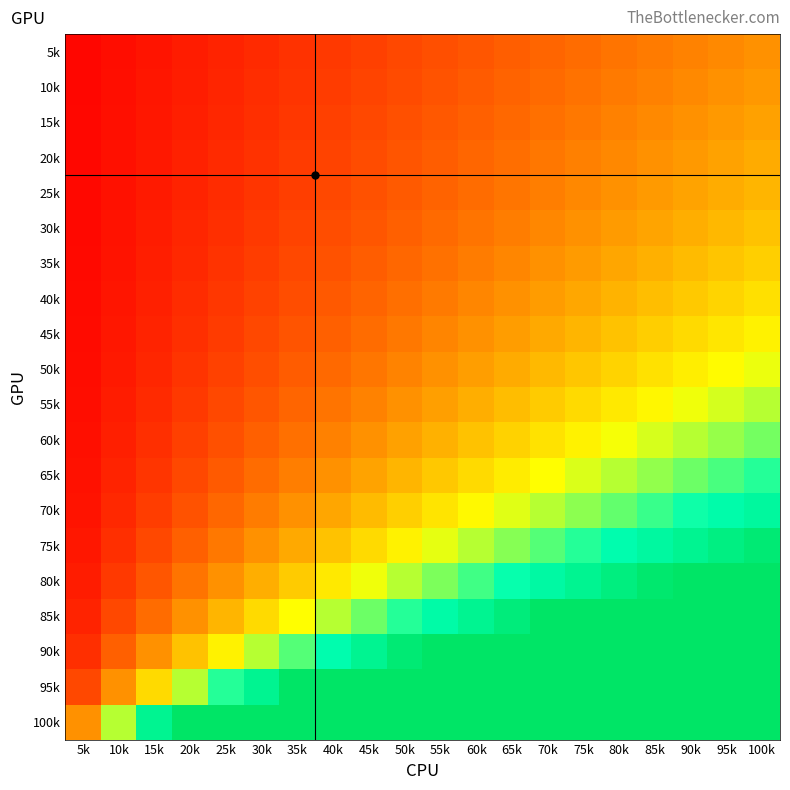

Reading left to right, transcribe all the data shown in this chart.

5k: 5k=0.0	10k=0.1	15k=0.1	20k=0.2	25k=0.2	30k=0.3	35k=0.3	40k=0.4	45k=0.4	50k=0.5	55k=0.5	60k=0.6	65k=0.6	70k=0.7	75k=0.7	80k=0.8	85k=0.8	90k=0.9	95k=0.9	100k=1.0
10k: 5k=0.1	10k=0.1	15k=0.2	20k=0.2	25k=0.3	30k=0.3	35k=0.4	40k=0.4	45k=0.5	50k=0.5	55k=0.6	60k=0.6	65k=0.7	70k=0.7	75k=0.8	80k=0.8	85k=0.9	90k=0.9	95k=1.0	100k=1.1
15k: 5k=0.1	10k=0.1	15k=0.2	20k=0.2	25k=0.3	30k=0.3	35k=0.4	40k=0.4	45k=0.5	50k=0.6	55k=0.6	60k=0.7	65k=0.7	70k=0.8	75k=0.8	80k=0.9	85k=0.9	90k=1.0	95k=1.1	100k=1.1
20k: 5k=0.1	10k=0.1	15k=0.2	20k=0.2	25k=0.3	30k=0.4	35k=0.4	40k=0.5	45k=0.5	50k=0.6	55k=0.6	60k=0.7	65k=0.8	70k=0.8	75k=0.9	80k=0.9	85k=1.0	90k=1.1	95k=1.1	100k=1.2
25k: 5k=0.1	10k=0.1	15k=0.2	20k=0.2	25k=0.3	30k=0.4	35k=0.4	40k=0.5	45k=0.6	50k=0.6	55k=0.7	60k=0.7	65k=0.8	70k=0.9	75k=0.9	80k=1.0	85k=1.1	90k=1.1	95k=1.2	100k=1.2
30k: 5k=0.1	10k=0.1	15k=0.2	20k=0.3	25k=0.3	30k=0.4	35k=0.5	40k=0.5	45k=0.6	50k=0.7	55k=0.7	60k=0.8	65k=0.9	70k=0.9	75k=1.0	80k=1.1	85k=1.1	90k=1.2	95k=1.3	100k=1.3
35k: 5k=0.1	10k=0.1	15k=0.2	20k=0.3	25k=0.4	30k=0.4	35k=0.5	40k=0.6	45k=0.6	50k=0.7	55k=0.8	60k=0.9	65k=0.9	70k=1.0	75k=1.1	80k=1.1	85k=1.2	90k=1.3	95k=1.4	100k=1.4
40k: 5k=0.1	10k=0.2	15k=0.2	20k=0.3	25k=0.4	30k=0.5	35k=0.5	40k=0.6	45k=0.7	50k=0.8	55k=0.8	60k=0.9	65k=1.0	70k=1.1	75k=1.2	80k=1.2	85k=1.3	90k=1.4	95k=1.5	100k=1.5
45k: 5k=0.1	10k=0.2	15k=0.2	20k=0.3	25k=0.4	30k=0.5	35k=0.6	40k=0.7	45k=0.7	50k=0.8	55k=0.9	60k=1.0	65k=1.1	70k=1.2	75k=1.2	80k=1.3	85k=1.4	90k=1.5	95k=1.6	100k=1.7
50k: 5k=0.1	10k=0.2	15k=0.3	20k=0.4	25k=0.5	30k=0.5	35k=0.6	40k=0.7	45k=0.8	50k=0.9	55k=1.0	60k=1.1	65k=1.2	70k=1.3	75k=1.4	80k=1.5	85k=1.5	90k=1.6	95k=1.7	100k=1.8
55k: 5k=0.1	10k=0.2	15k=0.3	20k=0.4	25k=0.5	30k=0.6	35k=0.7	40k=0.8	45k=0.9	50k=1.0	55k=1.1	60k=1.2	65k=1.3	70k=1.4	75k=1.5	80k=1.6	85k=1.7	90k=1.8	95k=1.9	100k=2.0
60k: 5k=0.1	10k=0.2	15k=0.3	20k=0.4	25k=0.6	30k=0.7	35k=0.8	40k=0.9	45k=1.0	50k=1.1	55k=1.2	60k=1.3	65k=1.4	70k=1.6	75k=1.7	80k=1.8	85k=1.9	90k=2.0	95k=2.1	100k=2.2
65k: 5k=0.1	10k=0.2	15k=0.4	20k=0.5	25k=0.6	30k=0.7	35k=0.9	40k=1.0	45k=1.1	50k=1.2	55k=1.4	60k=1.5	65k=1.6	70k=1.7	75k=1.9	80k=2.0	85k=2.1	90k=2.2	95k=2.4	100k=2.5
70k: 5k=0.1	10k=0.3	15k=0.4	20k=0.6	25k=0.7	30k=0.9	35k=1.0	40k=1.1	45k=1.3	50k=1.4	55k=1.6	60k=1.7	65k=1.9	70k=2.0	75k=2.1	80k=2.3	85k=2.4	90k=2.6	95k=2.7	100k=2.9
75k: 5k=0.2	10k=0.3	15k=0.5	20k=0.7	25k=0.8	30k=1.0	35k=1.2	40k=1.3	45k=1.5	50k=1.7	55k=1.8	60k=2.0	65k=2.2	70k=2.3	75k=2.5	80k=2.7	85k=2.8	90k=3.0	95k=3.2	100k=3.3
80k: 5k=0.2	10k=0.4	15k=0.6	20k=0.8	25k=1.0	30k=1.2	35k=1.4	40k=1.6	45k=1.8	50k=2.0	55k=2.2	60k=2.4	65k=2.6	70k=2.8	75k=3.0	80k=3.2	85k=3.4	90k=3.6	95k=3.8	100k=4.0
85k: 5k=0.2	10k=0.5	15k=0.7	20k=1.0	25k=1.2	30k=1.5	35k=1.7	40k=2.0	45k=2.2	50k=2.5	55k=2.7	60k=3.0	65k=3.2	70k=3.5	75k=3.7	80k=4.0	85k=4.2	90k=4.5	95k=4.7	100k=5.0
90k: 5k=0.3	10k=0.7	15k=1.0	20k=1.3	25k=1.7	30k=2.0	35k=2.3	40k=2.7	45k=3.0	50k=3.3	55k=3.7	60k=4.0	65k=4.3	70k=4.7	75k=5.0	80k=5.3	85k=5.7	90k=6.0	95k=6.3	100k=6.7
95k: 5k=0.5	10k=1.0	15k=1.5	20k=2.0	25k=2.5	30k=3.0	35k=3.5	40k=4.0	45k=4.5	50k=5.0	55k=5.5	60k=6.0	65k=6.5	70k=7.0	75k=7.5	80k=8.0	85k=8.5	90k=9.0	95k=9.5	100k=10.0
100k: 5k=1.0	10k=2.0	15k=3.0	20k=4.0	25k=5.0	30k=6.0	35k=7.0	40k=8.0	45k=9.0	50k=10.0	55k=11.0	60k=12.0	65k=13.0	70k=14.0	75k=15.0	80k=16.0	85k=17.0	90k=18.0	95k=19.0	100k=20.0